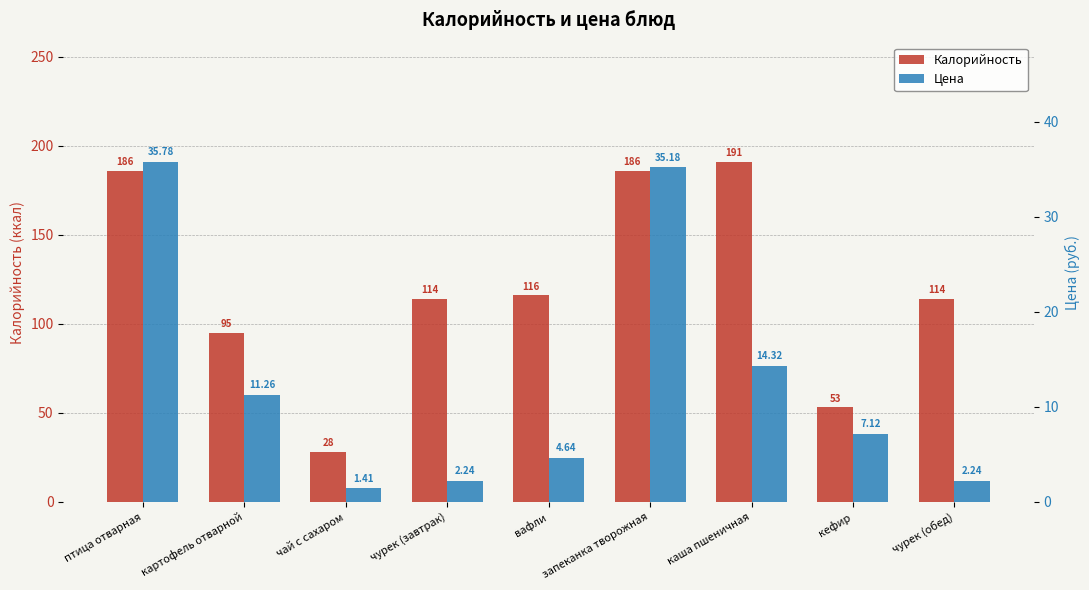

What is the value of the Калорийность bar at the 3rd from the left?

28.0